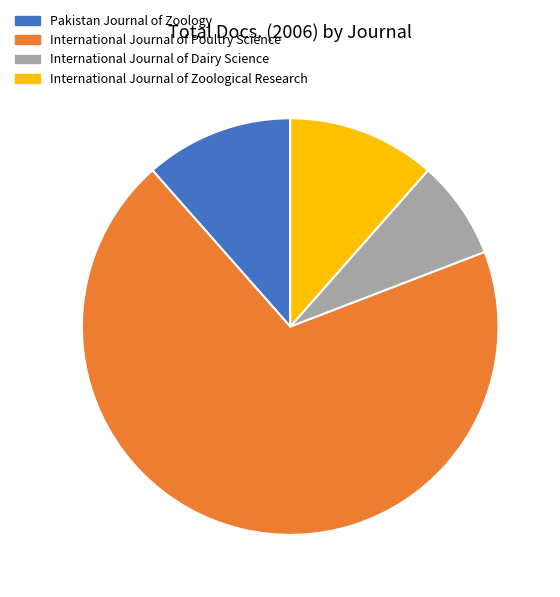

Count the number of slices in the pie.

4